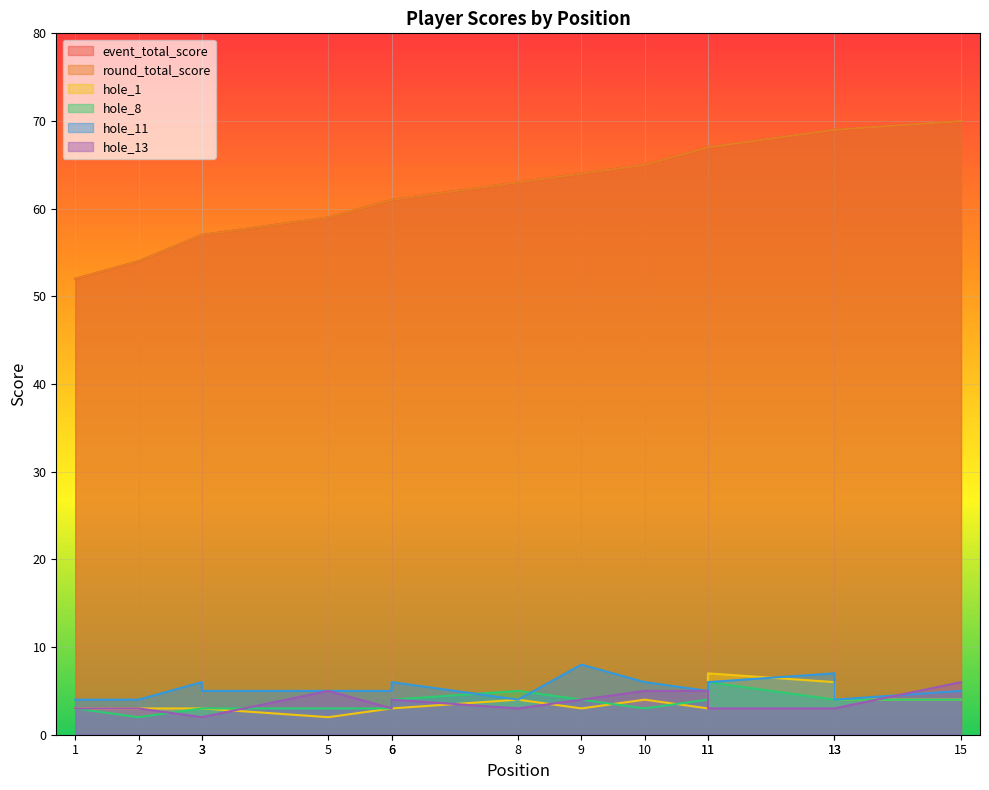

What is the value of the hole_1 point at the 3rd from the left?

3